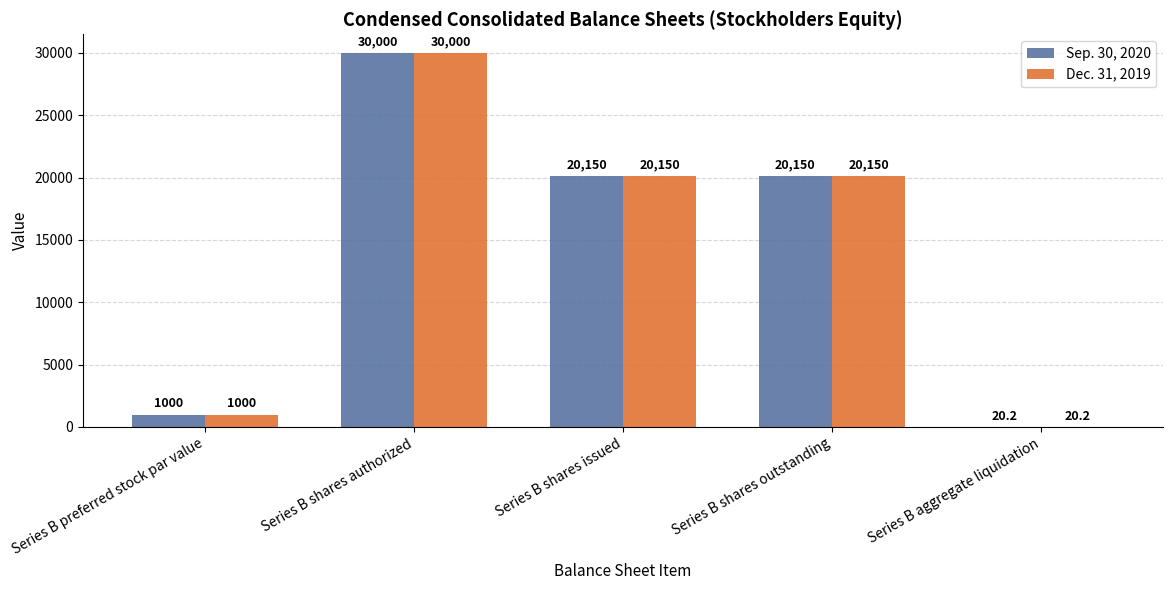

Is it true that Sep. 30, 2020 equals 11650.6 at Series B shares issued?

False